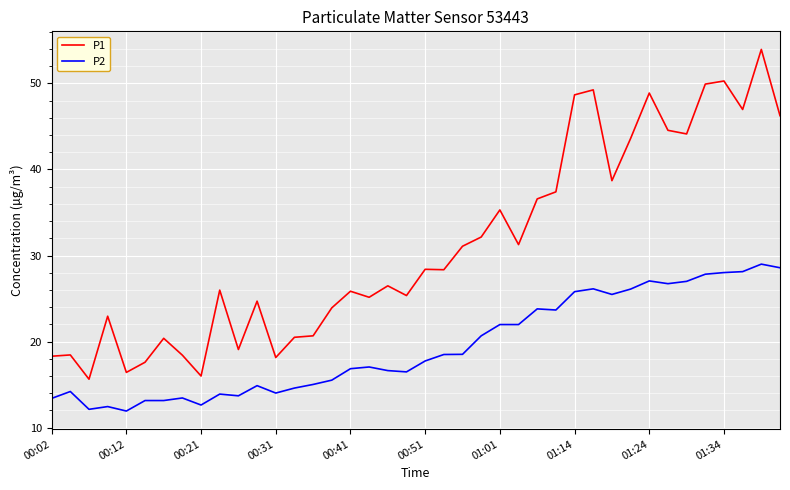

What is the difference between the maximum and minimum values in the P1 series?

38.3